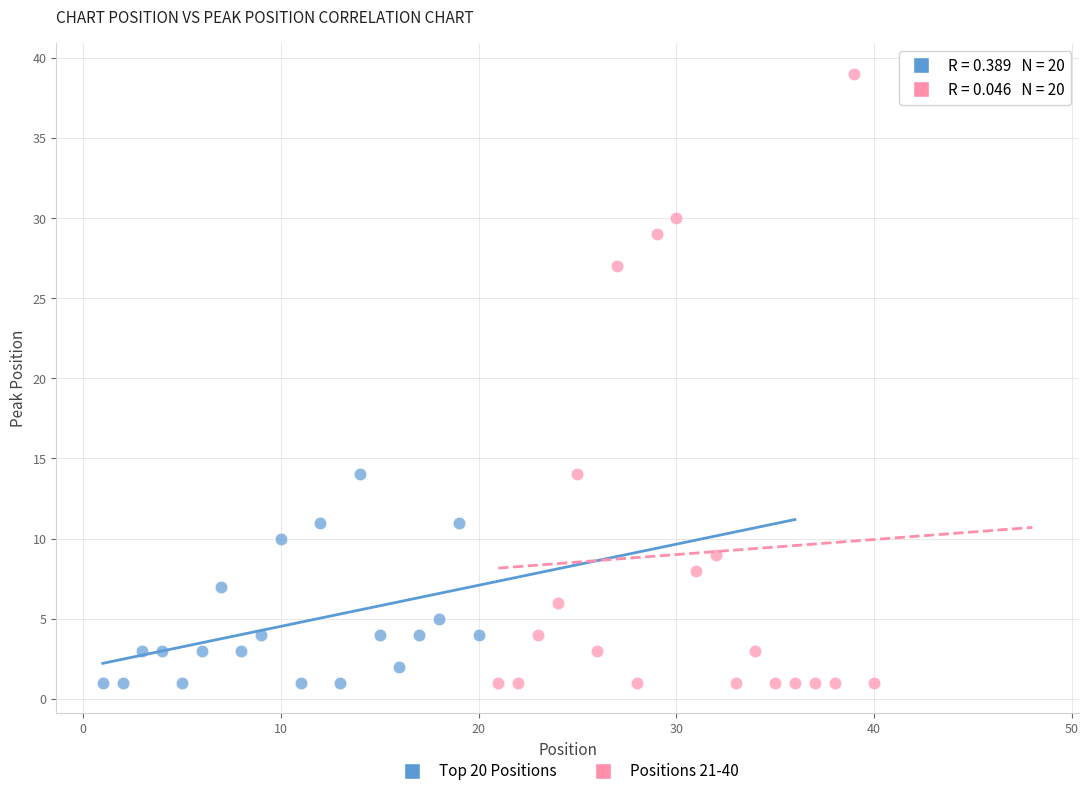

Which series contains the highest Y value?

Positions 21-40